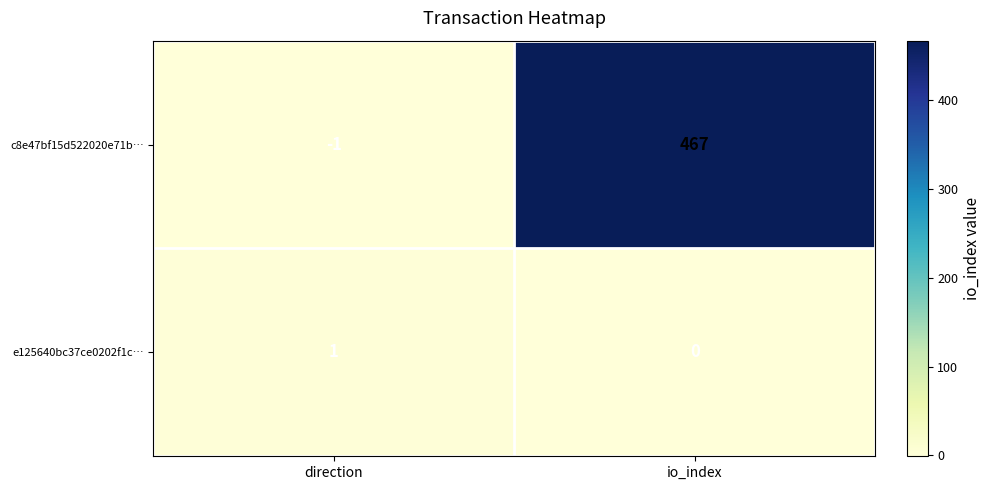

What is the difference between the highest and lowest values at direction?

2